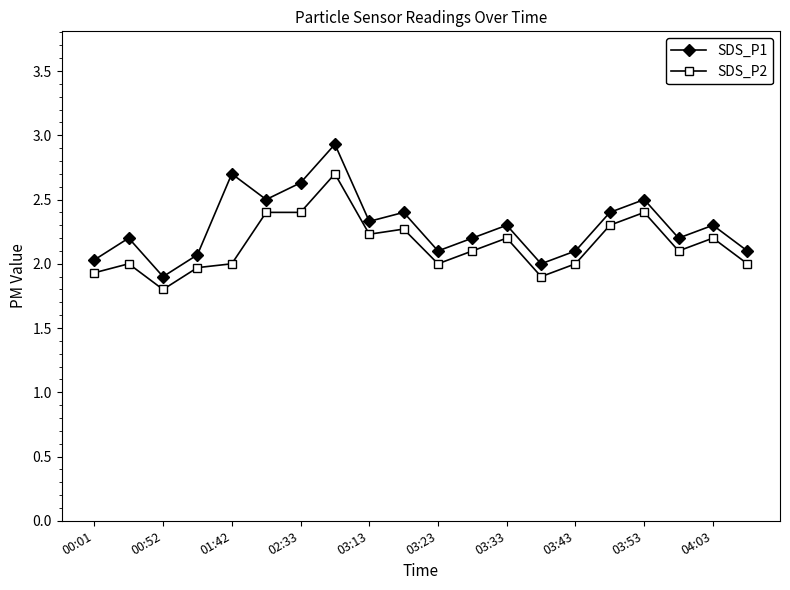

Reading right to left, list all the values displayed in this chart.

SDS_P1: 2.1	2.3	2.2	2.5	2.4	2.1	2.0	2.3	2.2	2.1	2.4	2.3	2.9	2.6	2.5	2.7	2.1	1.9	2.2	2.0
SDS_P2: 2.0	2.2	2.1	2.4	2.3	2.0	1.9	2.2	2.1	2.0	2.3	2.2	2.7	2.4	2.4	2.0	2.0	1.8	2.0	1.9